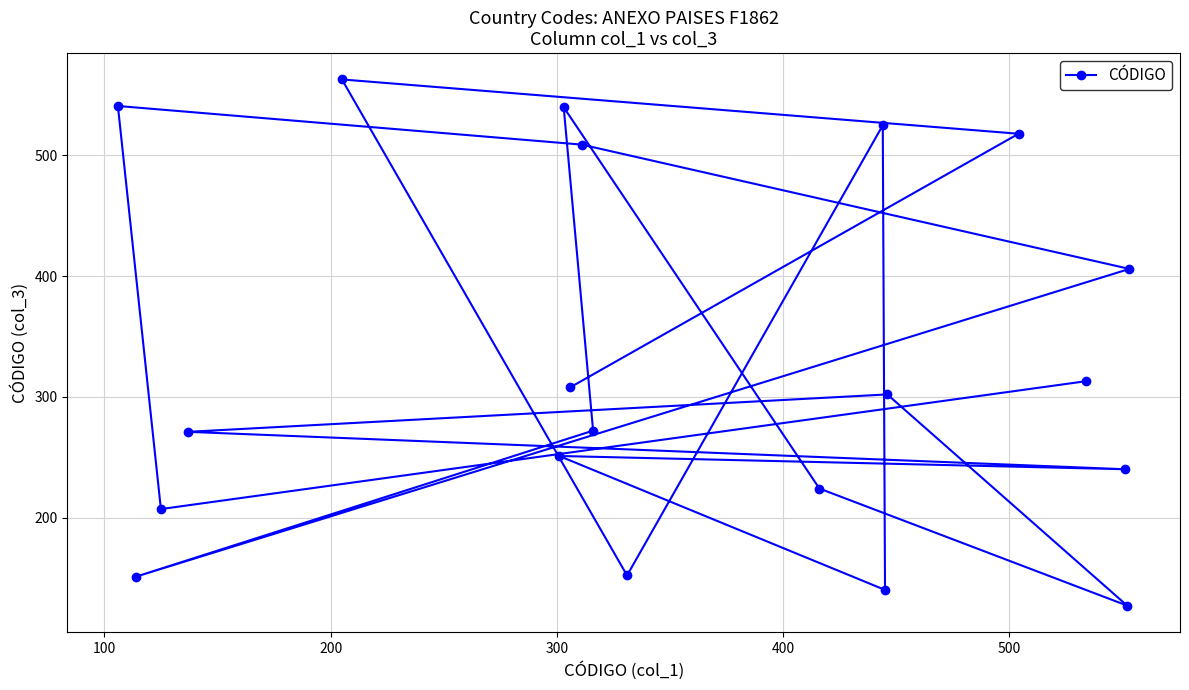

What is the difference between the maximum and second lowest values?

423